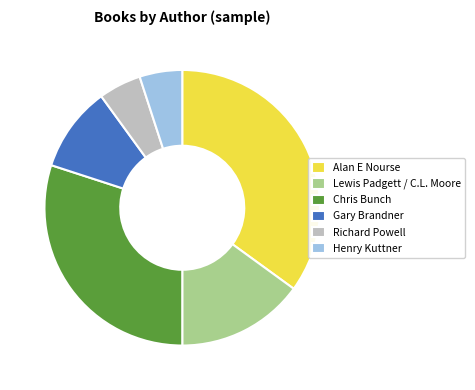

True or false: Henry Kuttner accounts for 5% of the total.

True